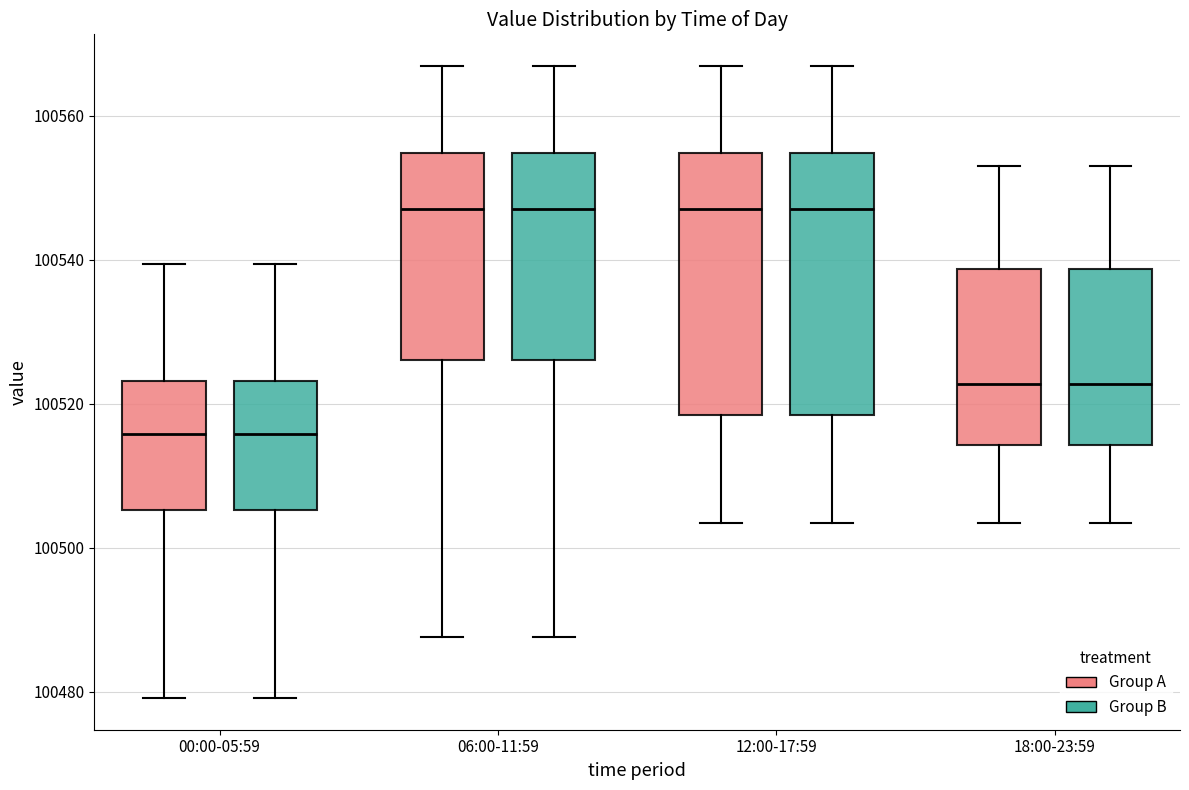

Reading left to right, read every box against the y-axis: the position of its median line, the range the box covers, and the ends of its whiskers. The values are not printed on the chart, so give them approximately, as read against the axis.

00:00-05:59 (Group A): median 100516, box 100506 to 100524, whiskers 100480 to 100540
00:00-05:59 (Group B): median 100516, box 100506 to 100524, whiskers 100480 to 100540
06:00-11:59 (Group A): median 100548, box 100526 to 100554, whiskers 100488 to 100566
06:00-11:59 (Group B): median 100548, box 100526 to 100554, whiskers 100488 to 100566
12:00-17:59 (Group A): median 100548, box 100518 to 100554, whiskers 100504 to 100566
12:00-17:59 (Group B): median 100548, box 100518 to 100554, whiskers 100504 to 100566
18:00-23:59 (Group A): median 100522, box 100514 to 100538, whiskers 100504 to 100554
18:00-23:59 (Group B): median 100522, box 100514 to 100538, whiskers 100504 to 100554